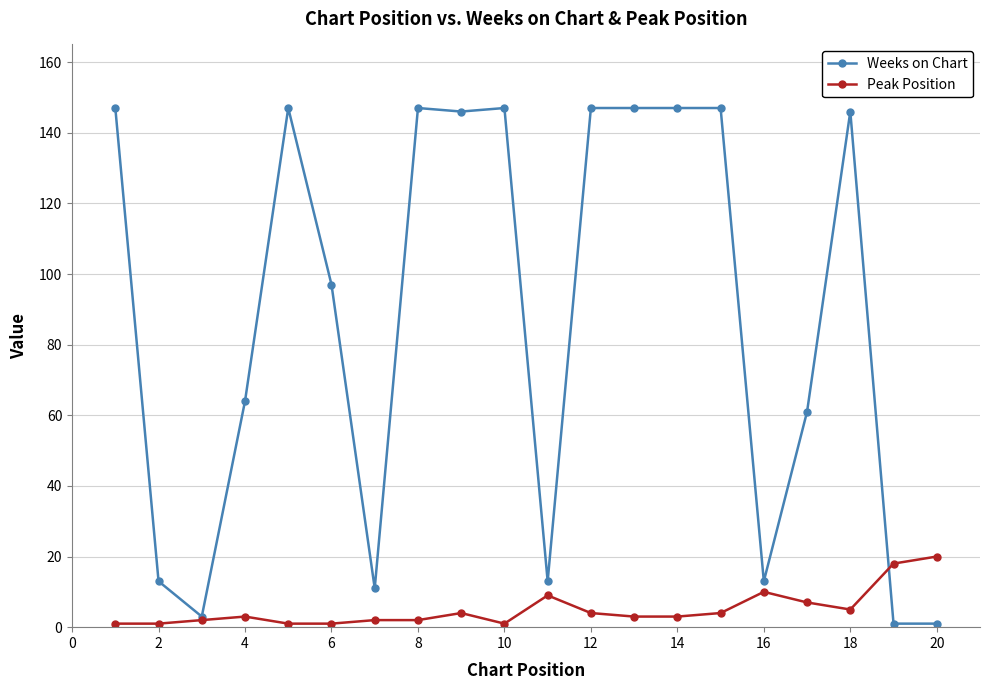

Which series has the largest total across all categories?

Weeks on Chart